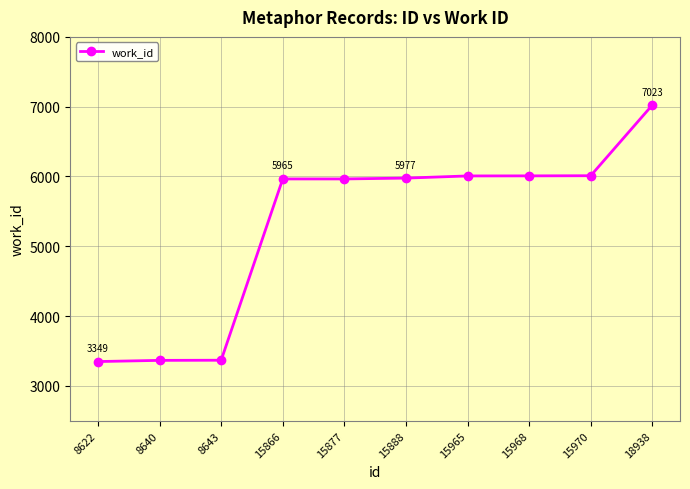

What value does the data have at 15877?

5965